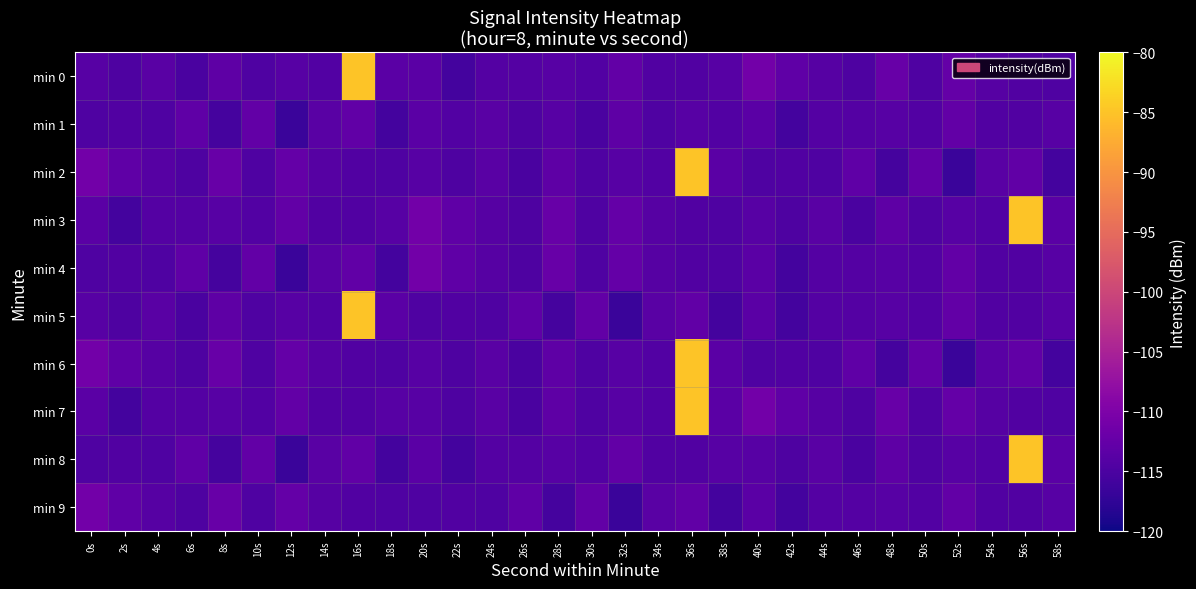

What is the total value across all series at 54s?

-1141.5